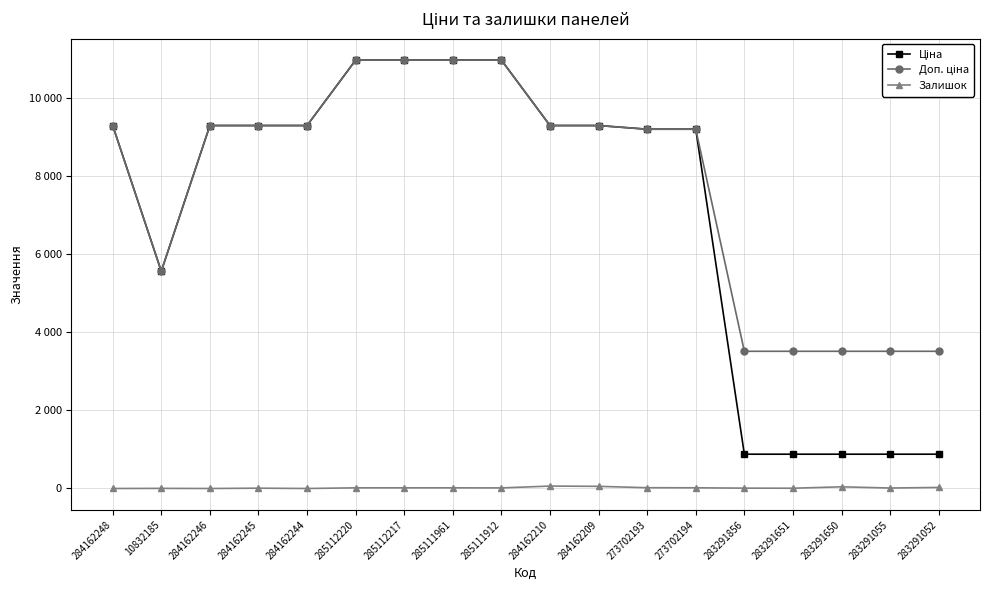

How many positive values does the Залишок series have?

15